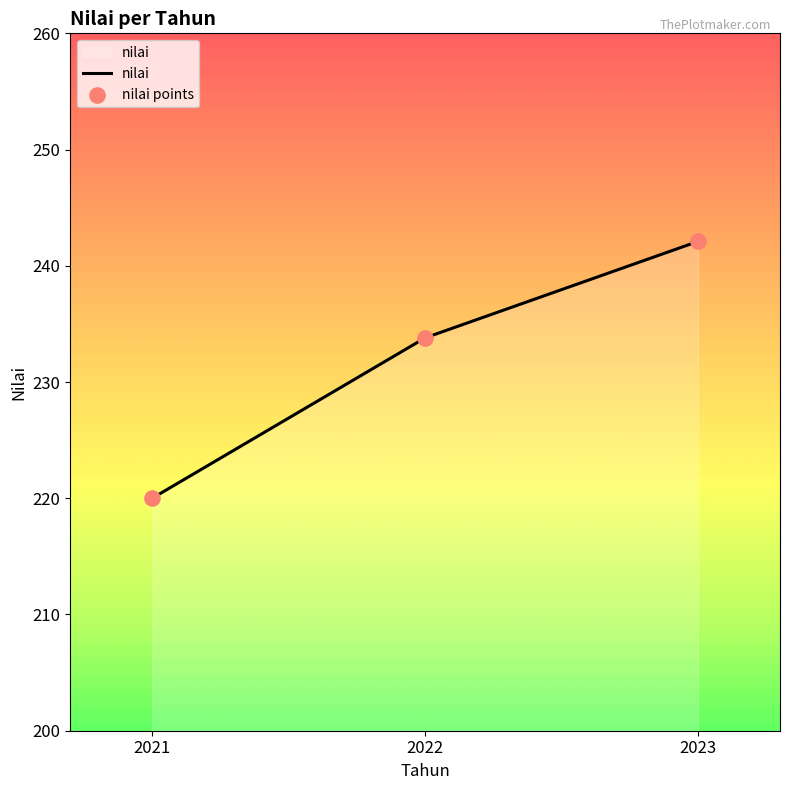

Between 2021 and 2022, which is larger?

2022